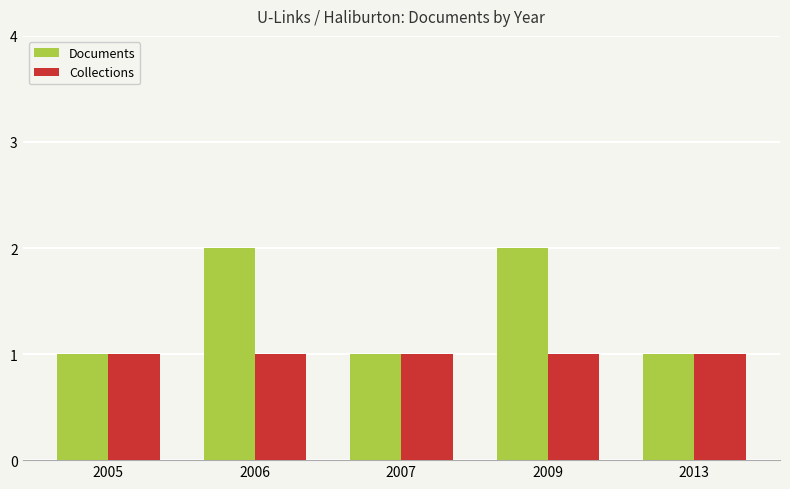

What is the value of the Collections bar at the 4th from the left?

1